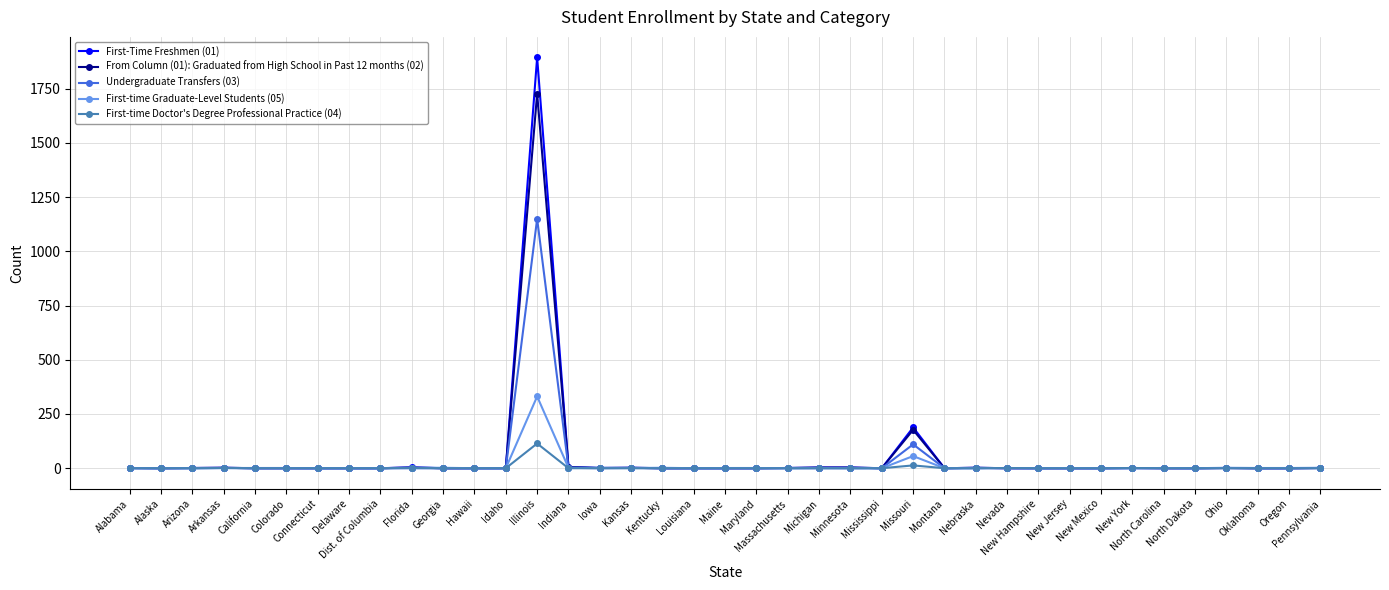

What is the value of the First-time Graduate-Level Students (05) point at the 20th from the left?

1